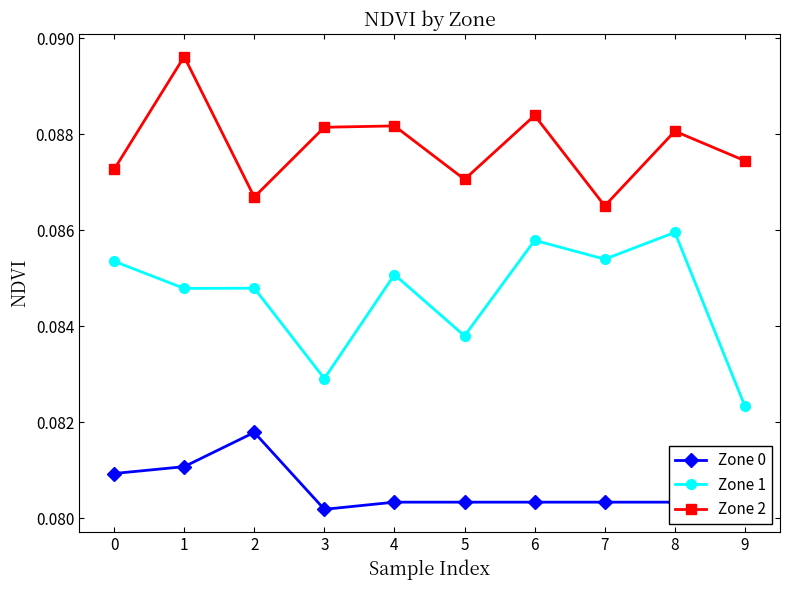

Which series changed the most between 0 and 5?

Zone 1